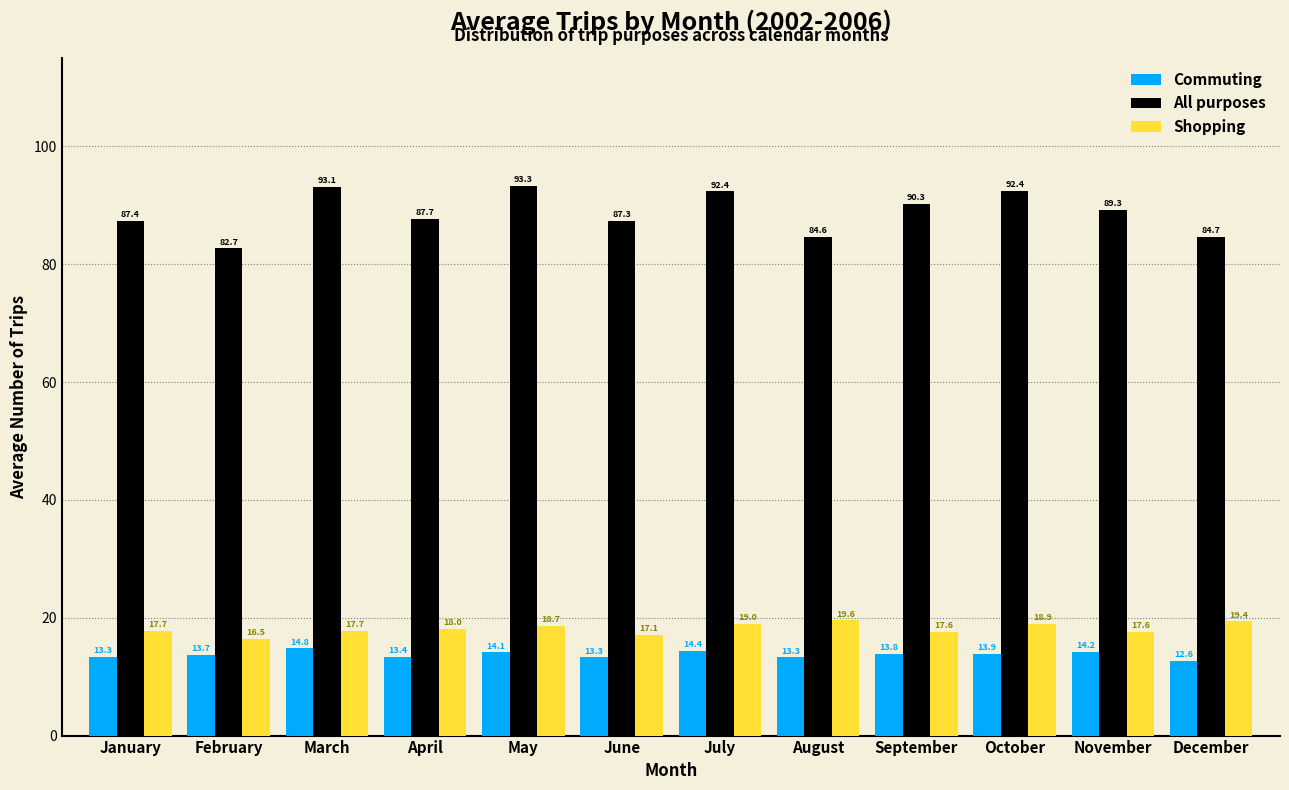

Reading left to right, list all the values displayed in this chart.

Commuting: 13.3	13.7	14.8	13.4	14.1	13.3	14.4	13.3	13.8	13.9	14.2	12.6
All purposes: 87.4	82.7	93.1	87.7	93.3	87.3	92.4	84.6	90.3	92.4	89.3	84.7
Shopping: 17.7	16.5	17.7	18.0	18.7	17.1	19.0	19.6	17.6	18.9	17.6	19.4